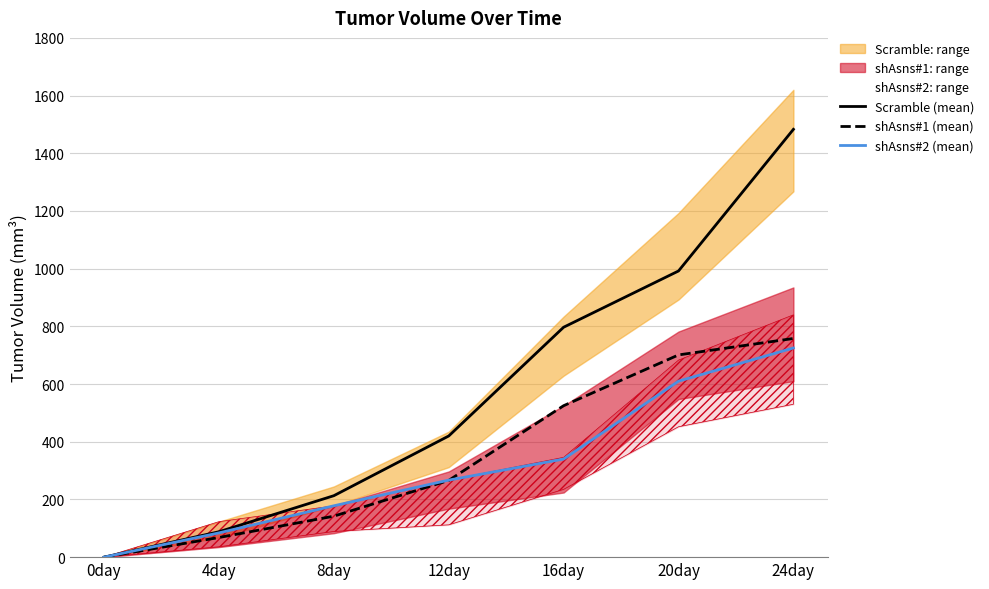

What is the average value of the Scramble (mean) series?

570